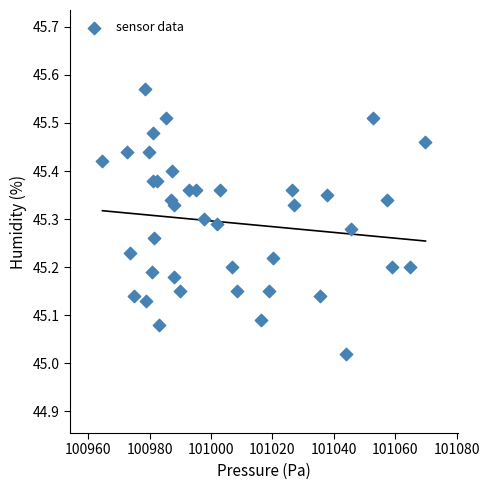

What is the range of X values (max minus min)?

105.1